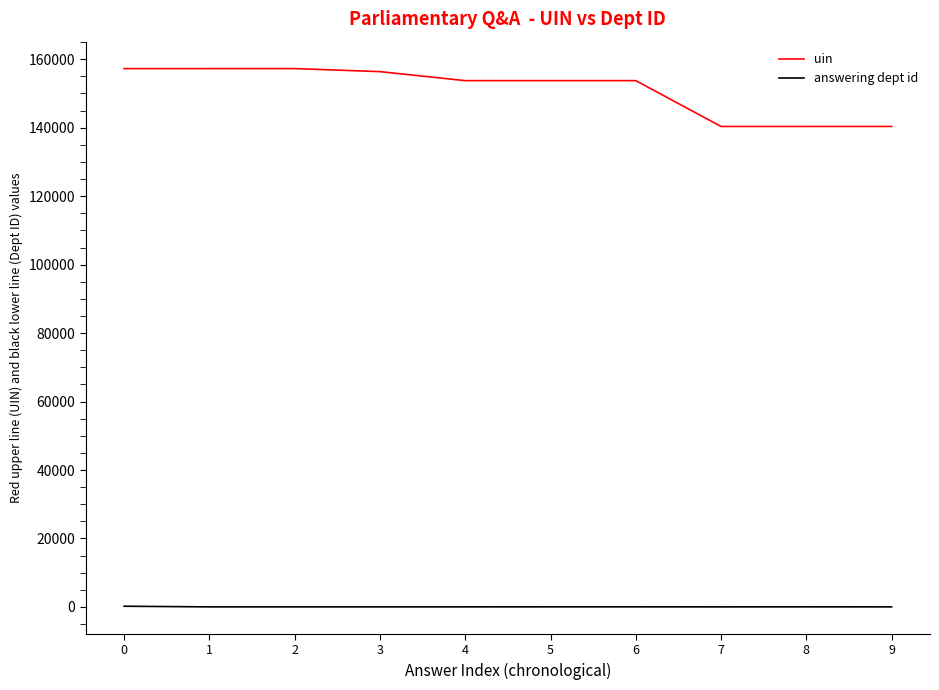

The value of uin at 2 is 238387. True or false?

False